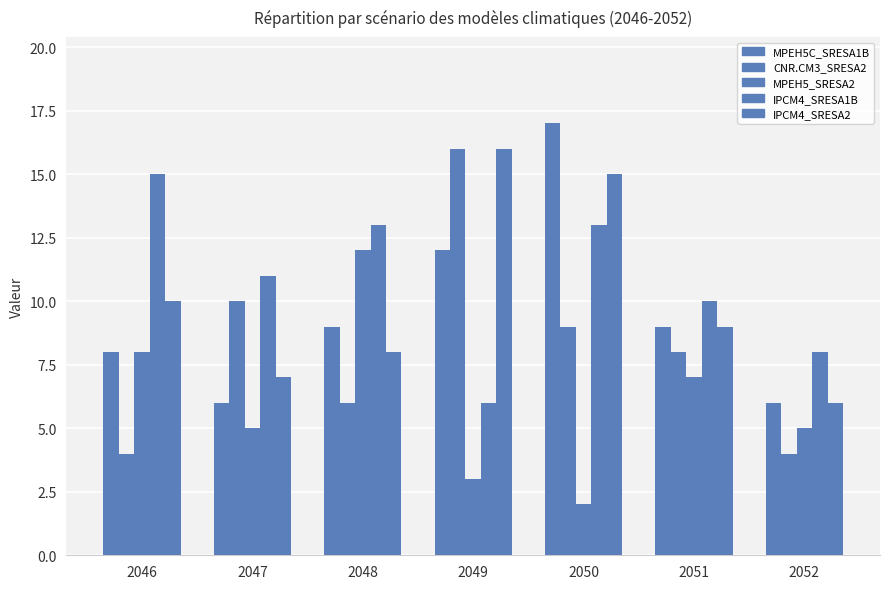

What is the minimum value for MPEH5C_SRESA1B?

6